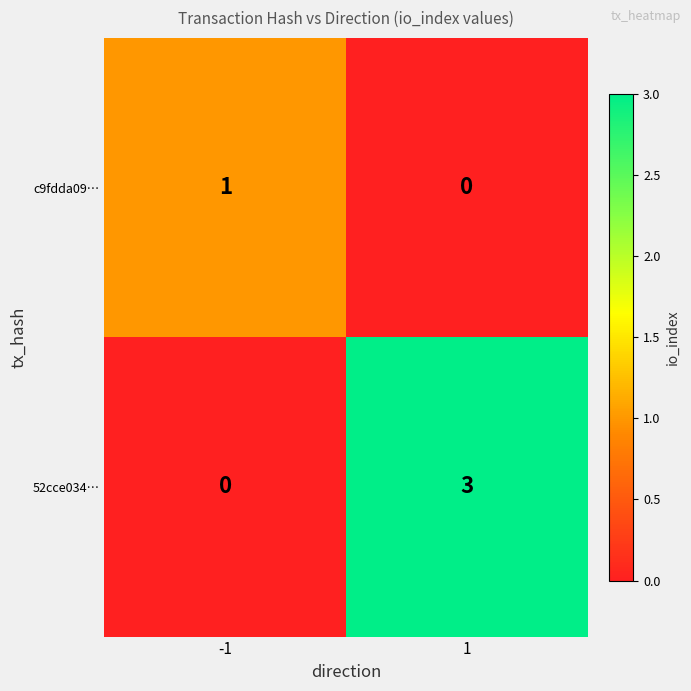

At which category is the sum across all series the highest?

1